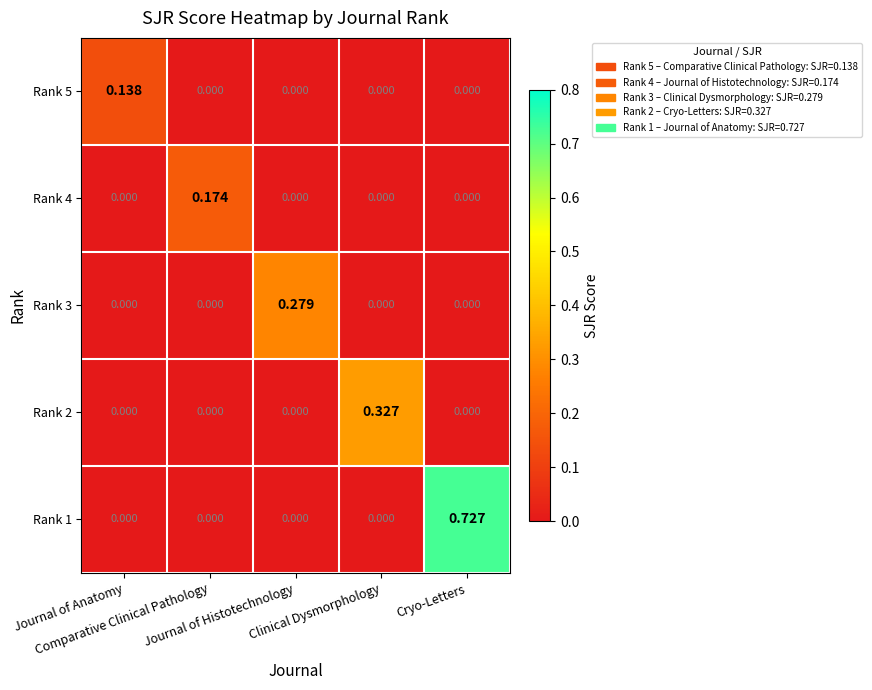

At which category is the sum across all series the highest?

Cryo-Letters